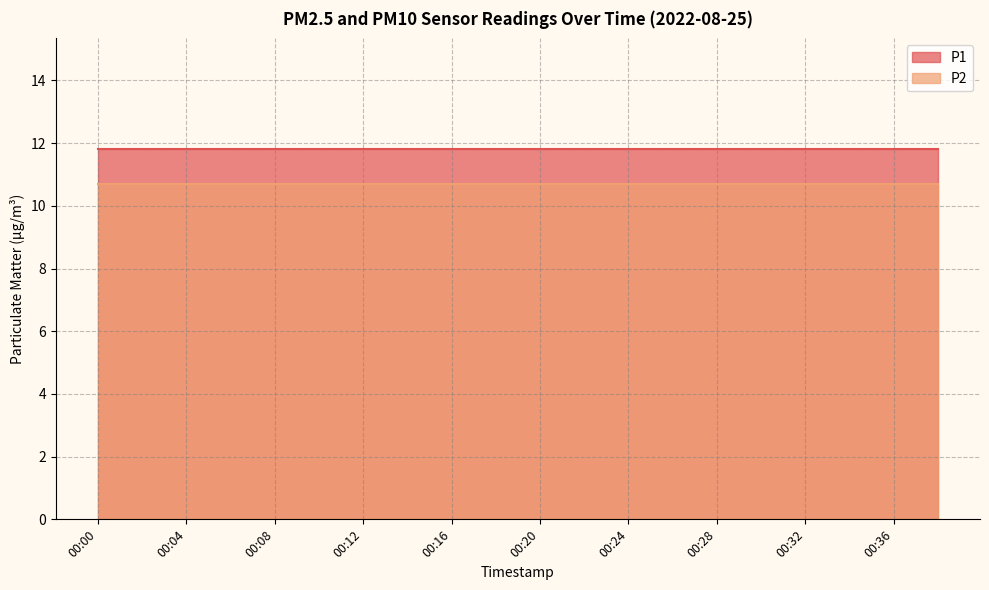

At 00:36, list the series in order from largest to smallest.

P1, P2